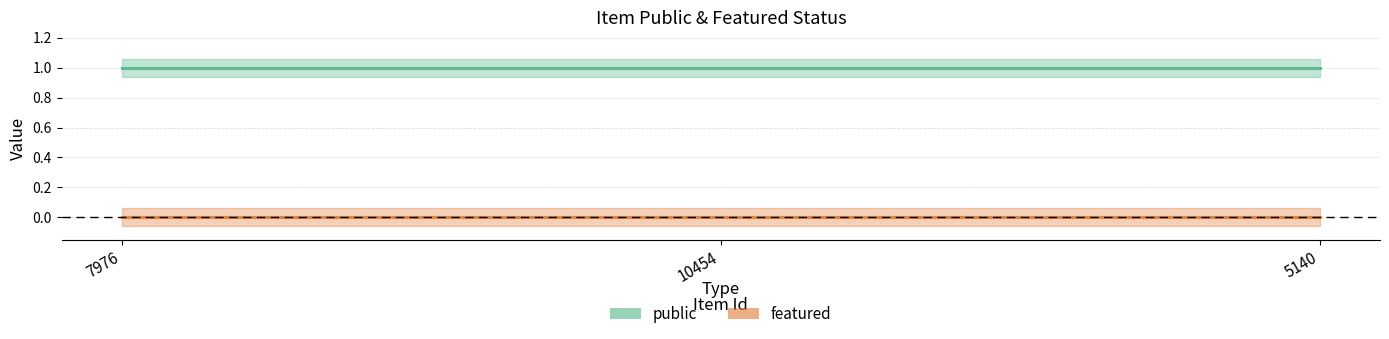

What position from the right is 7976?

3